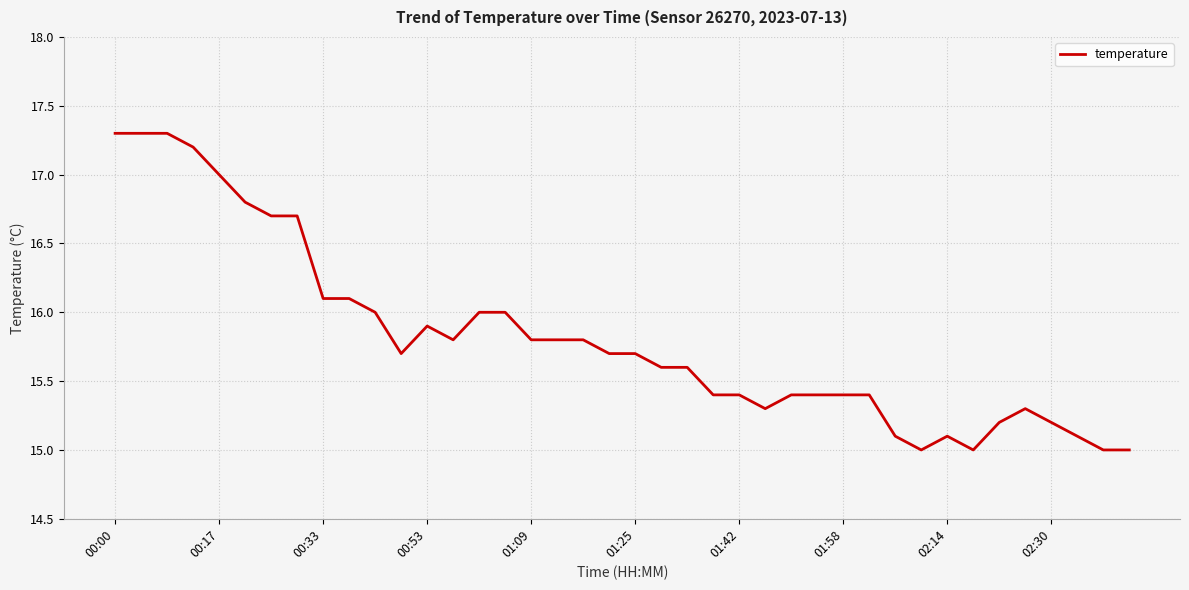

What is the maximum value shown in the chart?

17.3